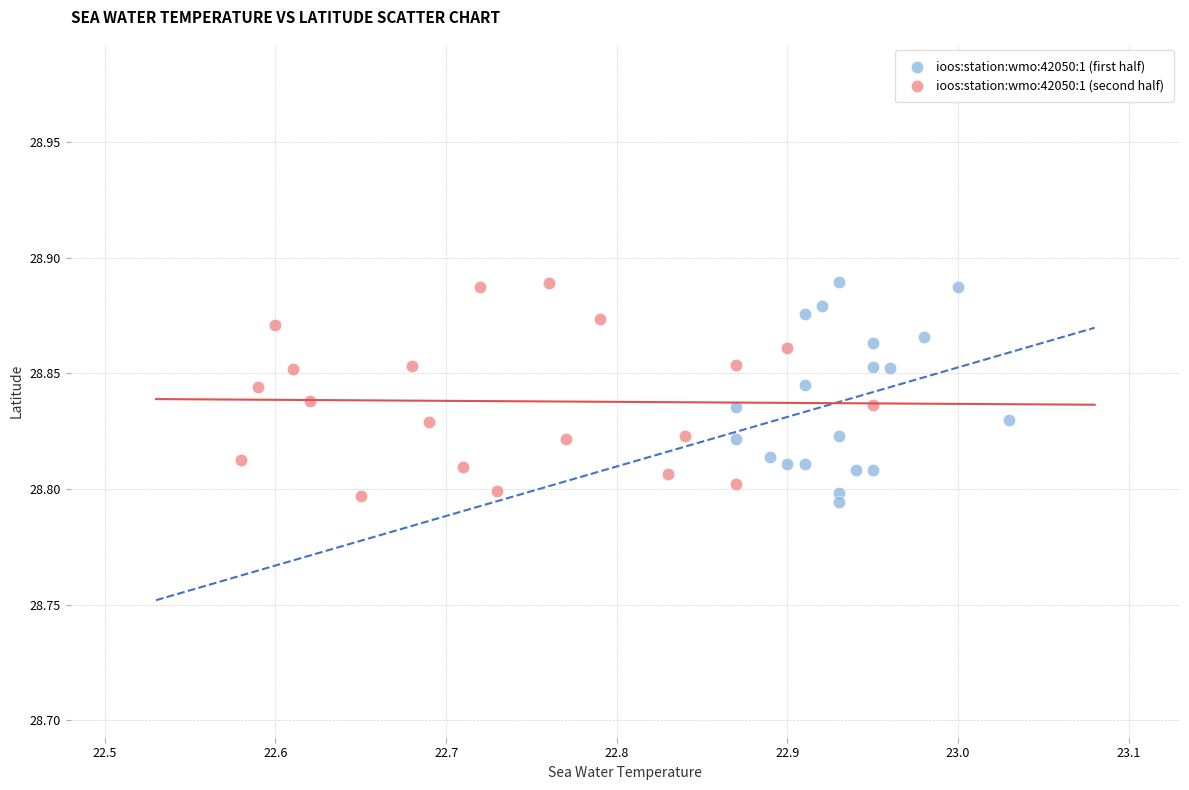

What are all the series names shown in the legend?

ioos:station:wmo:42050:1 (first half), ioos:station:wmo:42050:1 (second half)